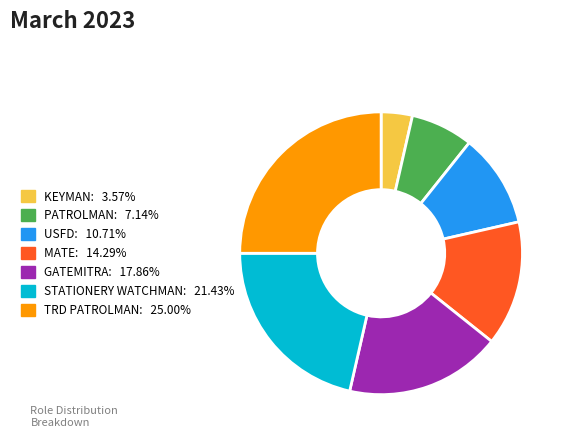

The STATIONERY WATCHMAN slice represents 21% of the pie. True or false?

True